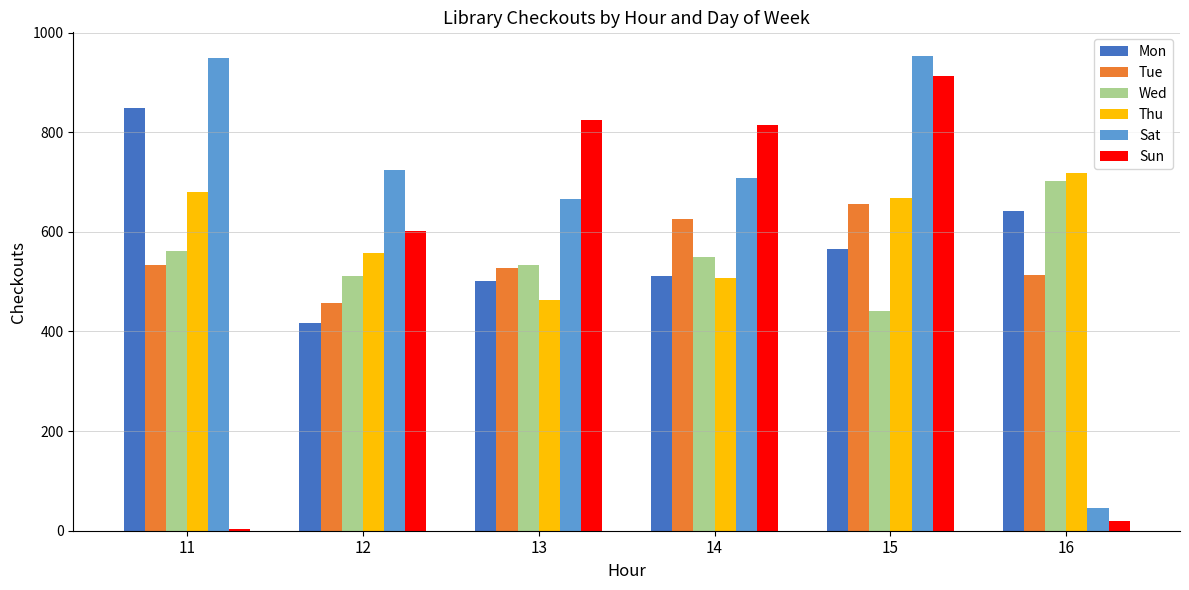

How many bars are there in each group?

6